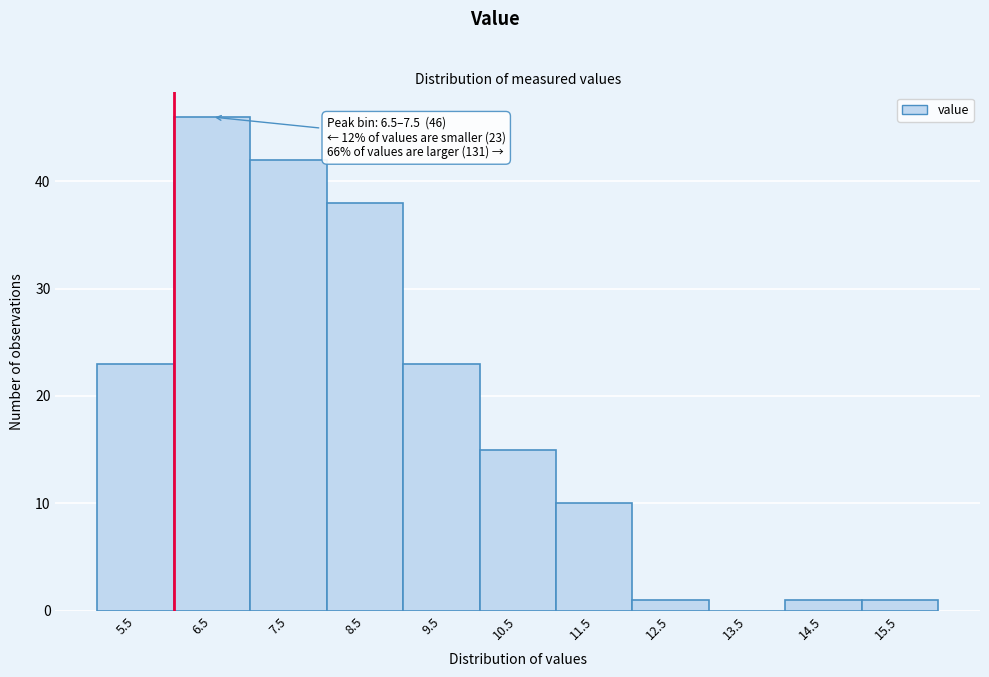

Reading left to right, list all the values displayed in this chart.

5.5=23	6.5=46	7.5=42	8.5=38	9.5=23	10.5=15	11.5=10	12.5=1	13.5=0	14.5=1	15.5=1